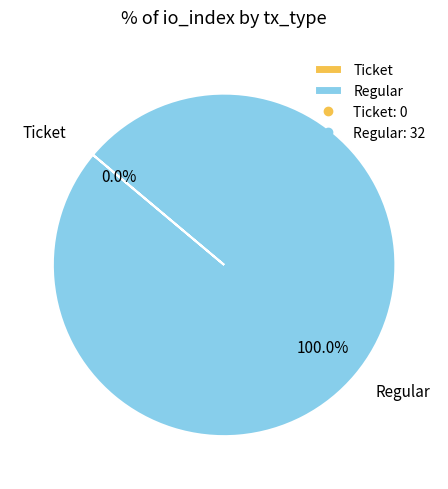

Rank the categories by value from highest to lowest.

Regular, Ticket